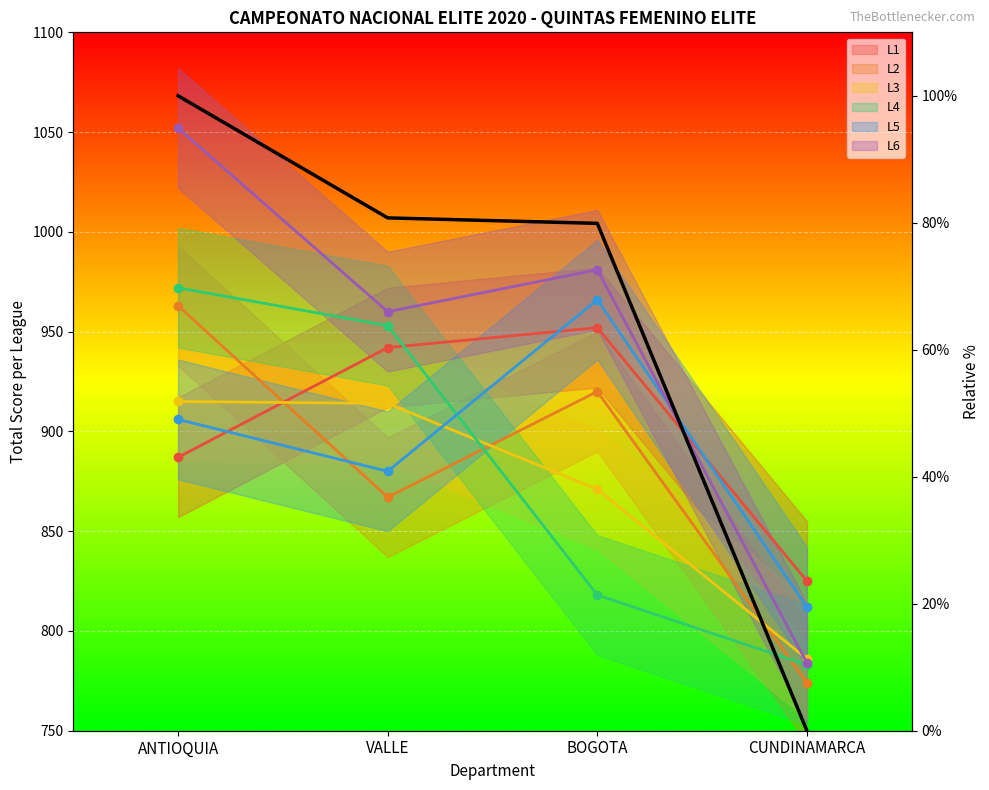

What is the average value?

65.2